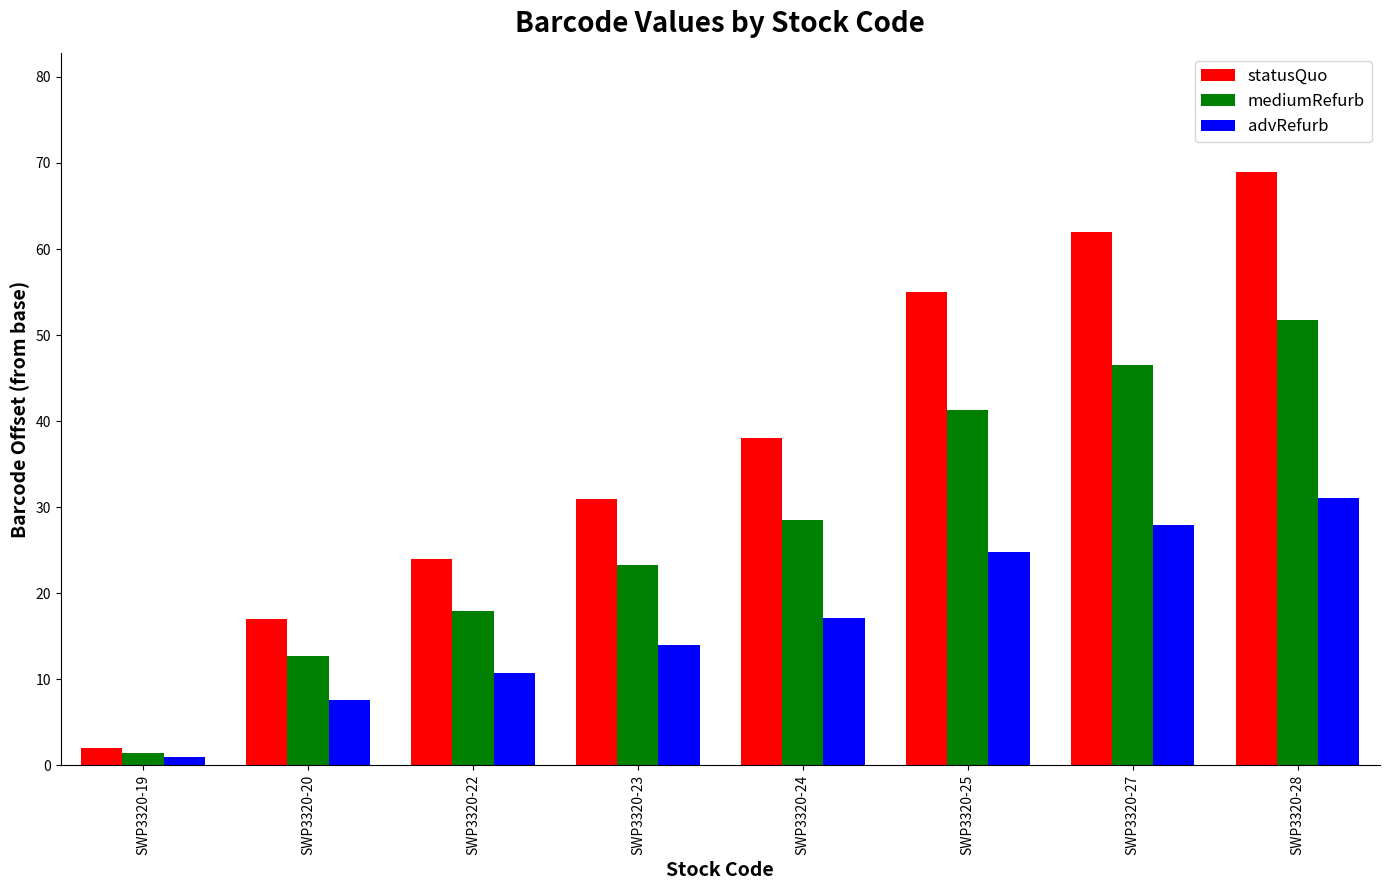

At which label does advRefurb first exceed 17?

SWP3320-24